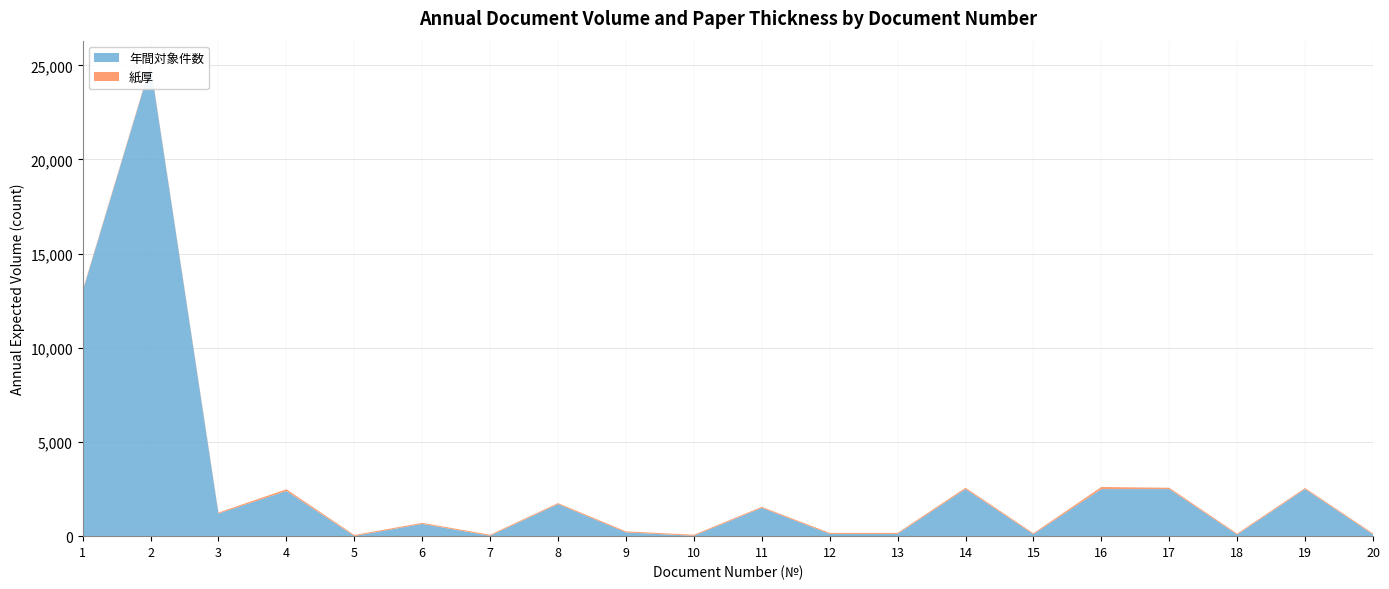

Reading right to left, what are all the values shown in this chart?

年間対象件数: 20=90	19=2500	18=80	17=2500	16=2500	15=100	14=2500	13=120	12=120	11=1500	10=20	9=200	8=1700	7=20	6=650	5=8	4=2400	3=1200	2=25000	1=13000
紙厚: 20=55	19=55	18=55	17=70	16=110	15=55	14=70	13=55	12=55	11=55	10=55	9=55	8=55	7=55	6=55	5=55	4=90	3=55	2=55	1=55